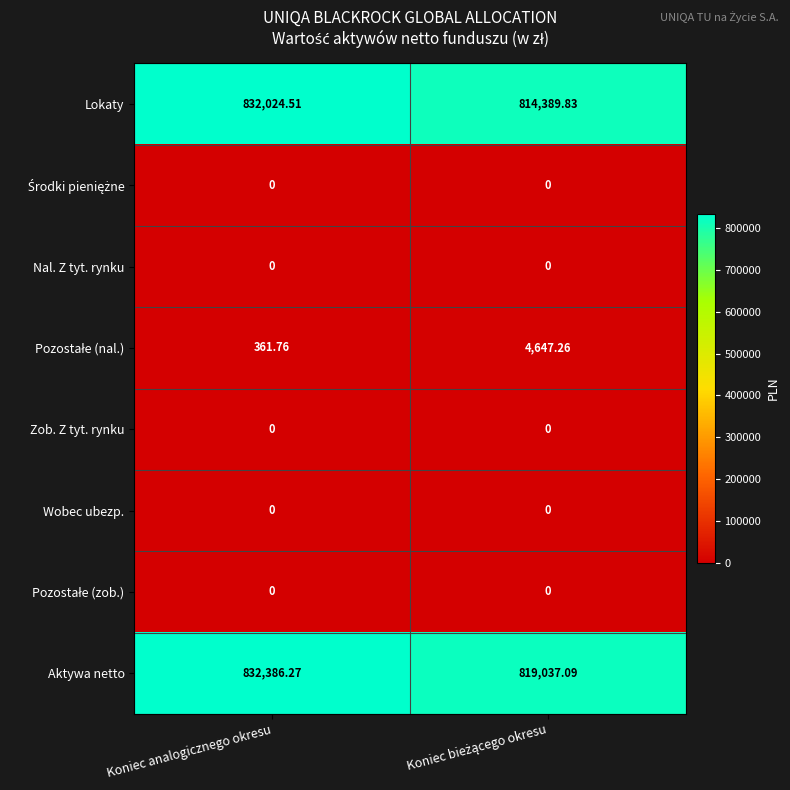

At which category is the sum across all series the highest?

Koniec analogicznego okresu